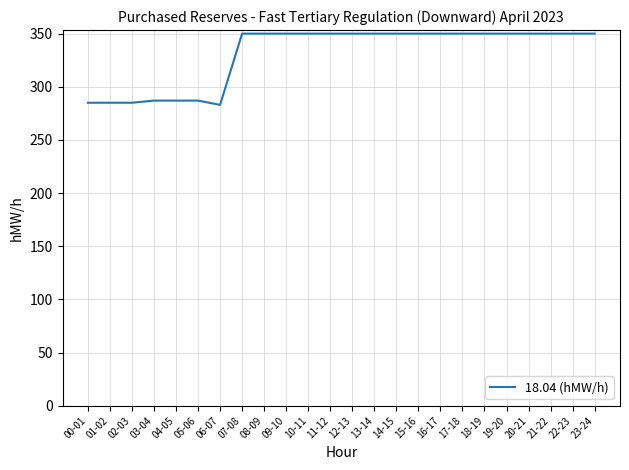

What is the maximum value shown in the chart?

350